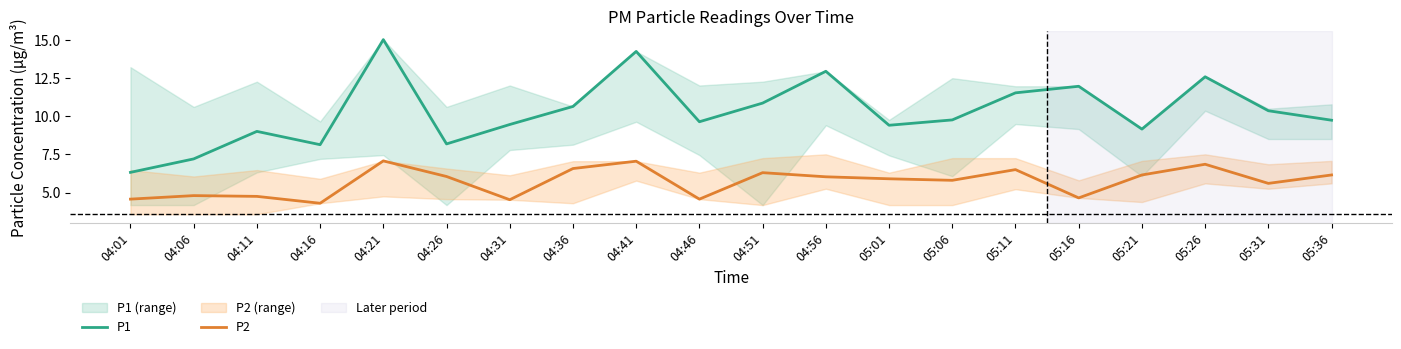

True or false: P1 and P2 intersect in this chart.

False